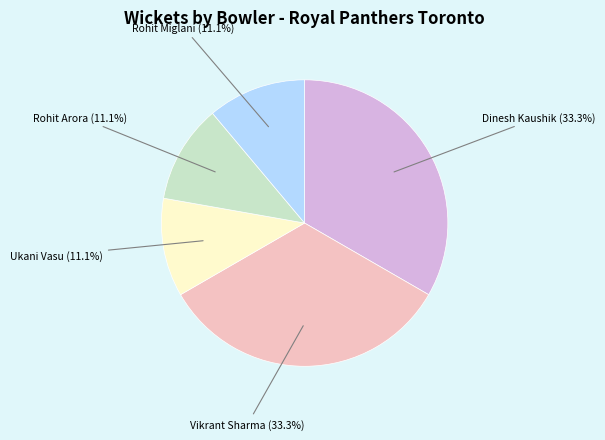

How many slices are in this pie chart?

5